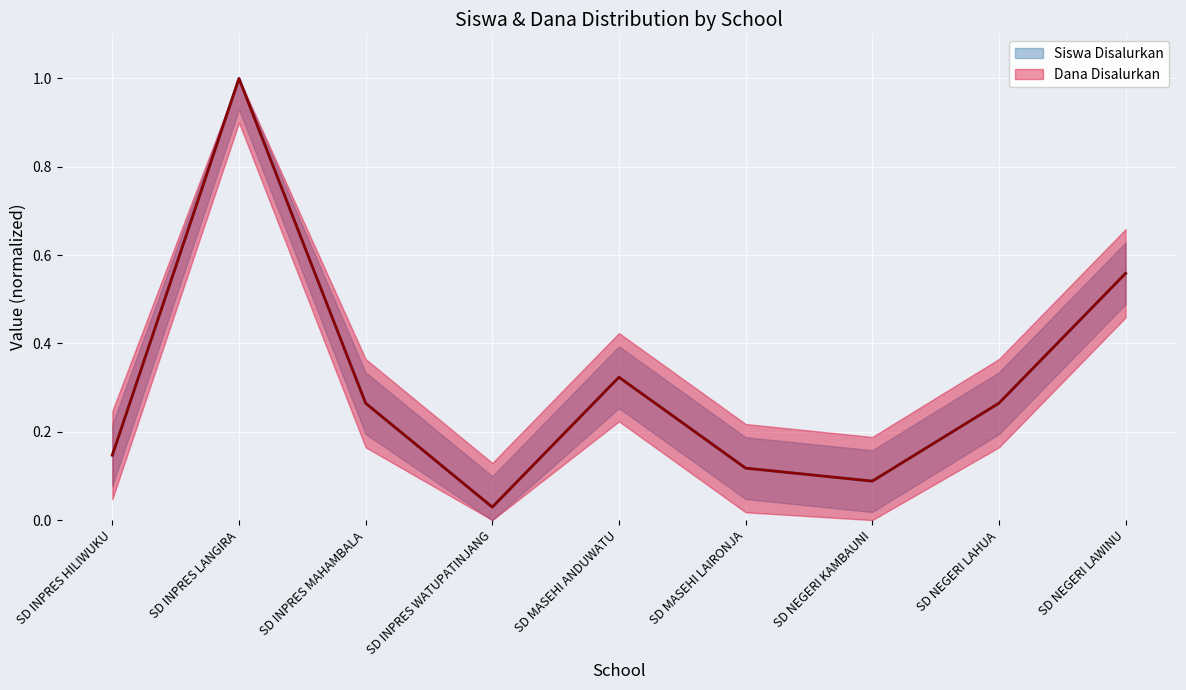

Is it true that Siswa Pemberian equals 0.1 at SD INPRES HILIWUKU?

False